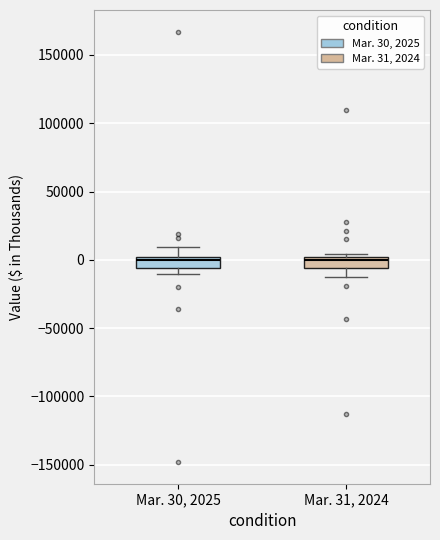

Reading left to right, transcribe this box plot: for each box, give where its median line is, the range the box spans, and where its two whiskers end, as read against the y-axis. The values are not printed on the chart, so give them approximately, as read against the axis.

Mar. 30, 2025: median 0 (just below the box's upper edge), box -5000 to 0, whiskers -10000 to 10000
Mar. 31, 2024: median 0 (just below the box's upper edge), box -5000 to 0, whiskers -10000 to 5000